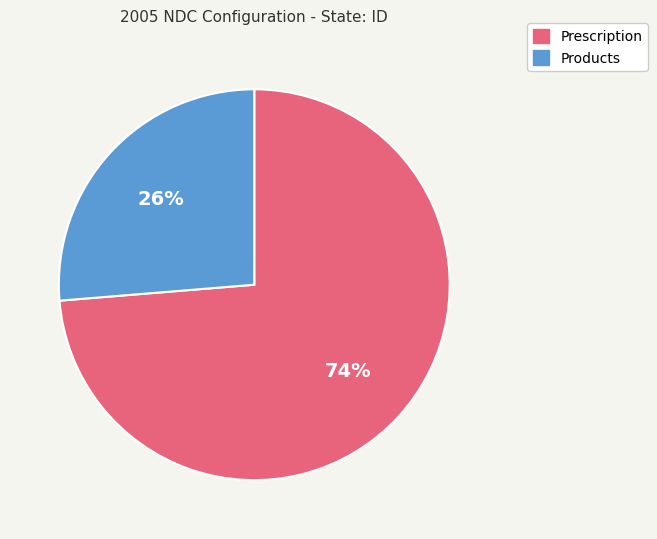

Which category has the biggest portion of the pie?

Prescription